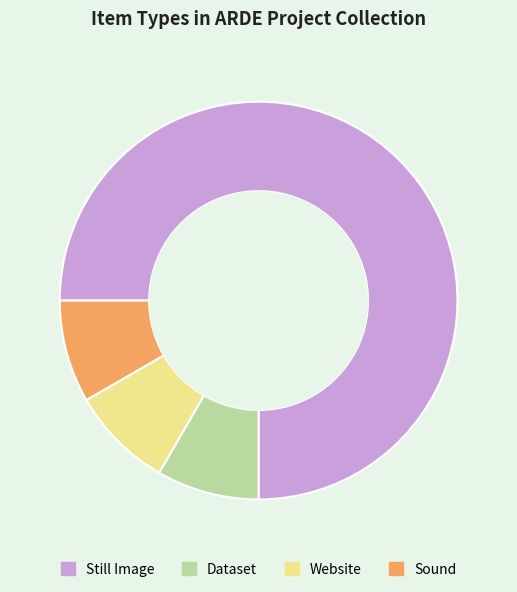

Which slice is the largest?

Still Image